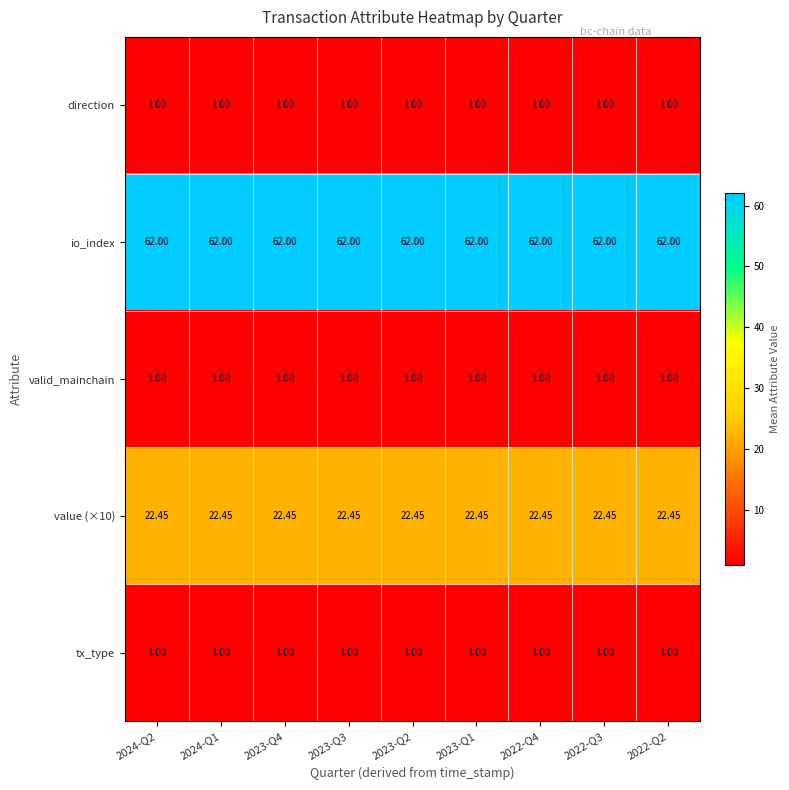

Count the number of categories in the chart.

9